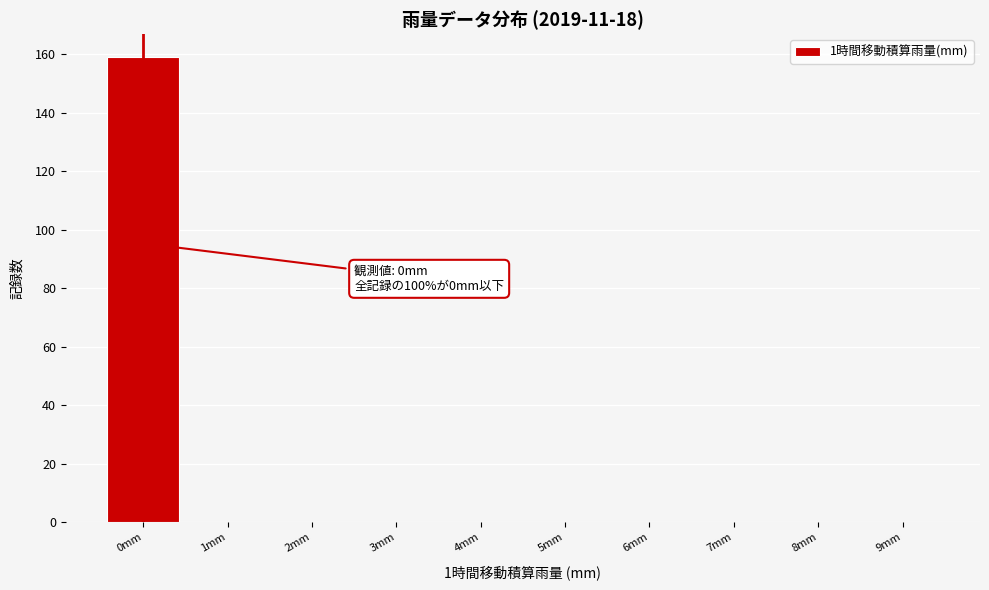

Reading left to right, what are all the values shown in this chart?

0mm=159	1mm=0	2mm=0	3mm=0	4mm=0	5mm=0	6mm=0	7mm=0	8mm=0	9mm=0